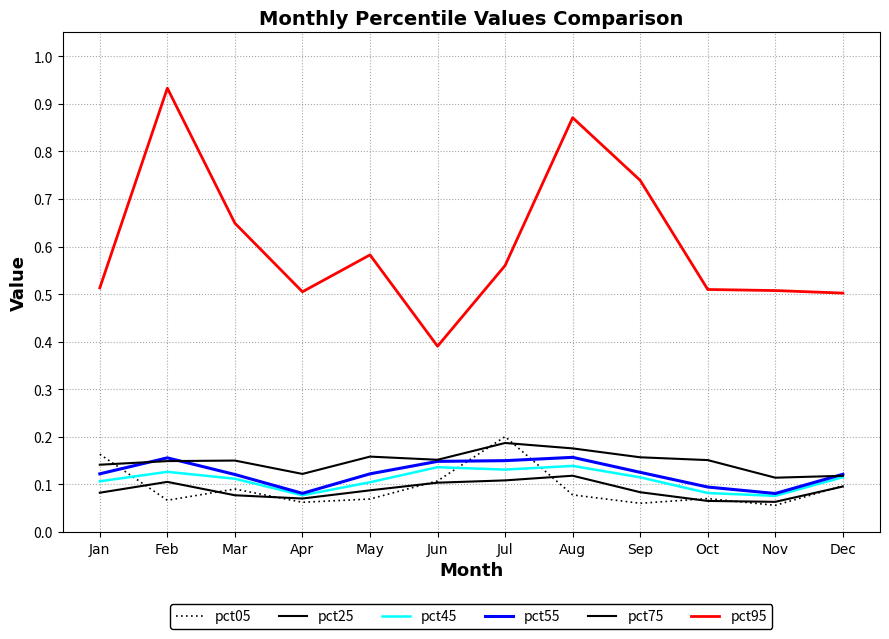

Which series has the widest spread of values?

pct95